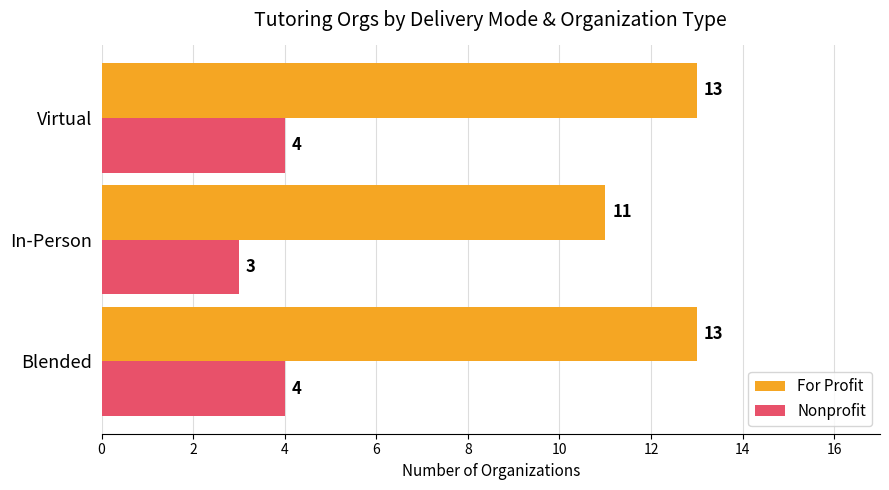

Count the Nonprofit values in the range 3 to 4.

3